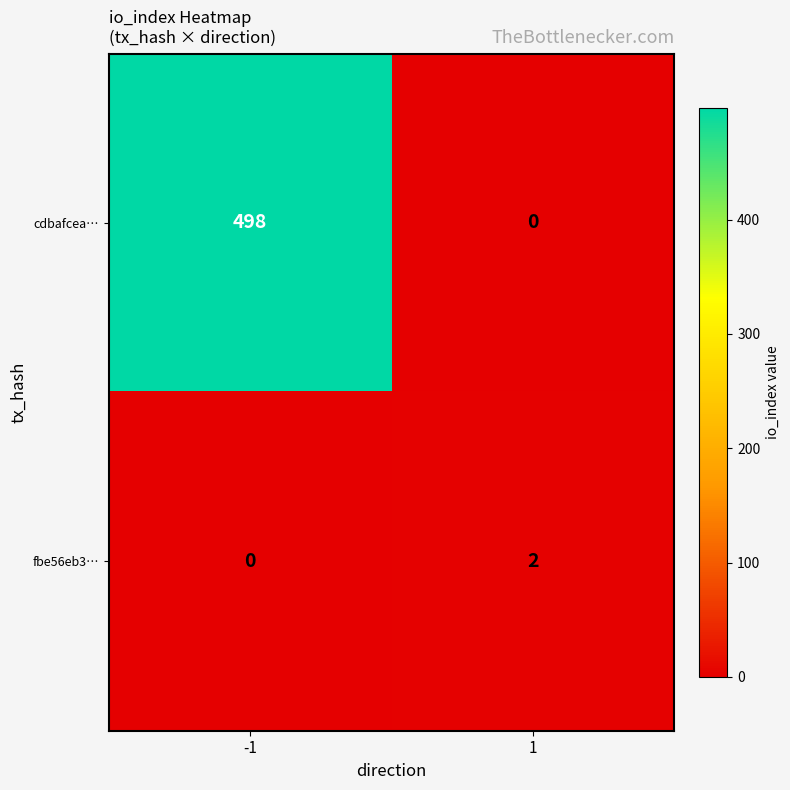

The value of cdbafcea… at 1 is 213. True or false?

False